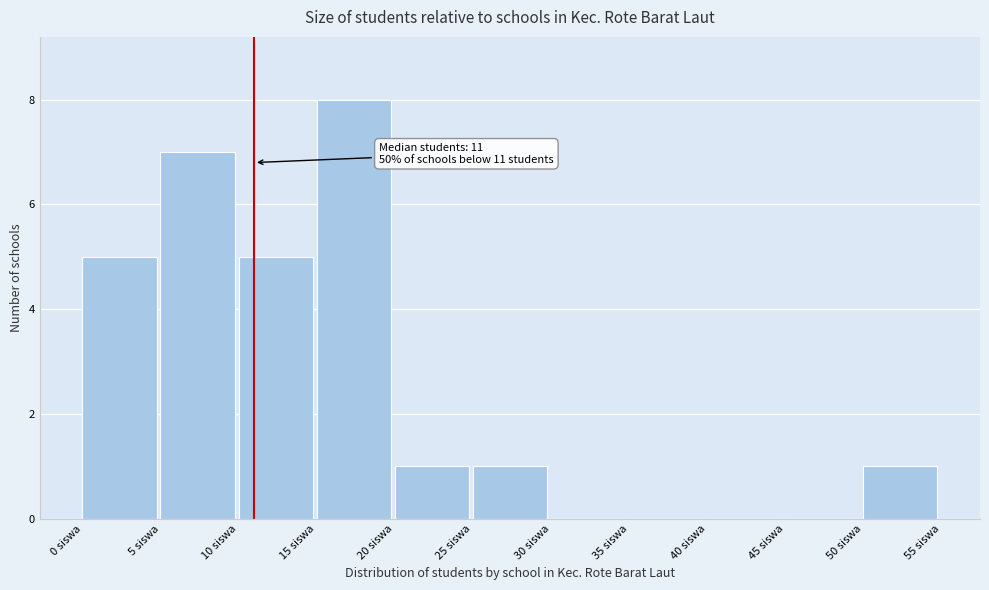

Over which range of the x-axis is the bar tallest?

15 to 20